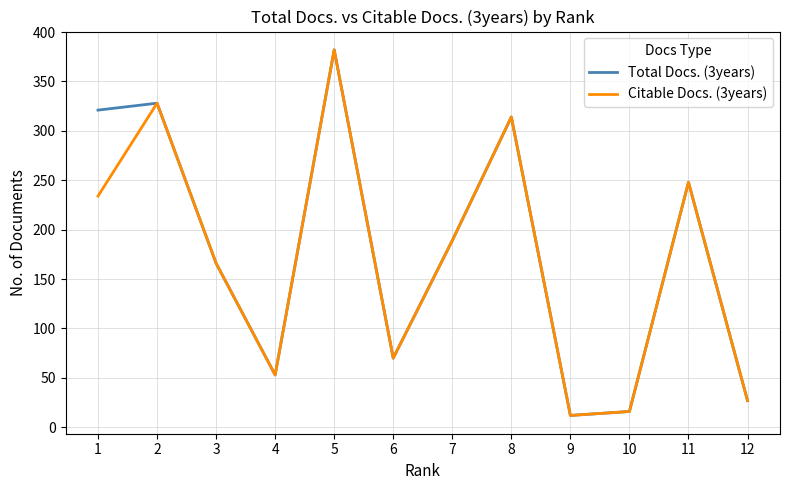

What is the highest value of the Citable Docs. (3years) series?

382